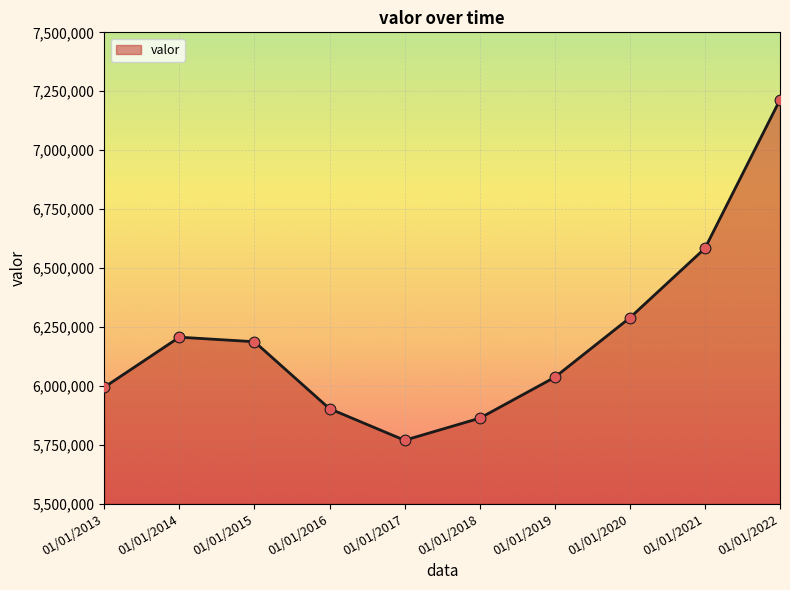

Which has a higher value, 01/01/2017 or 01/01/2013?

01/01/2013